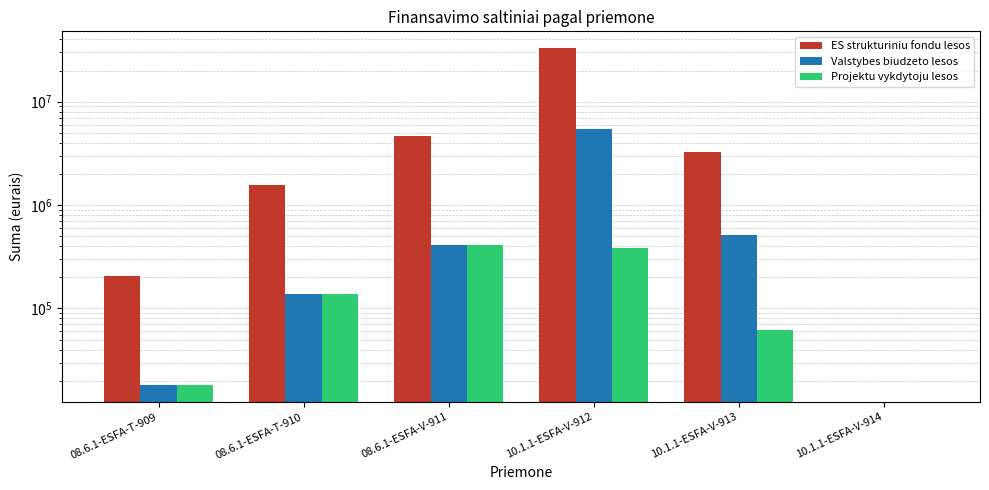

What is the sum of all Valstybes biudzeto lesos values?

6515307.0